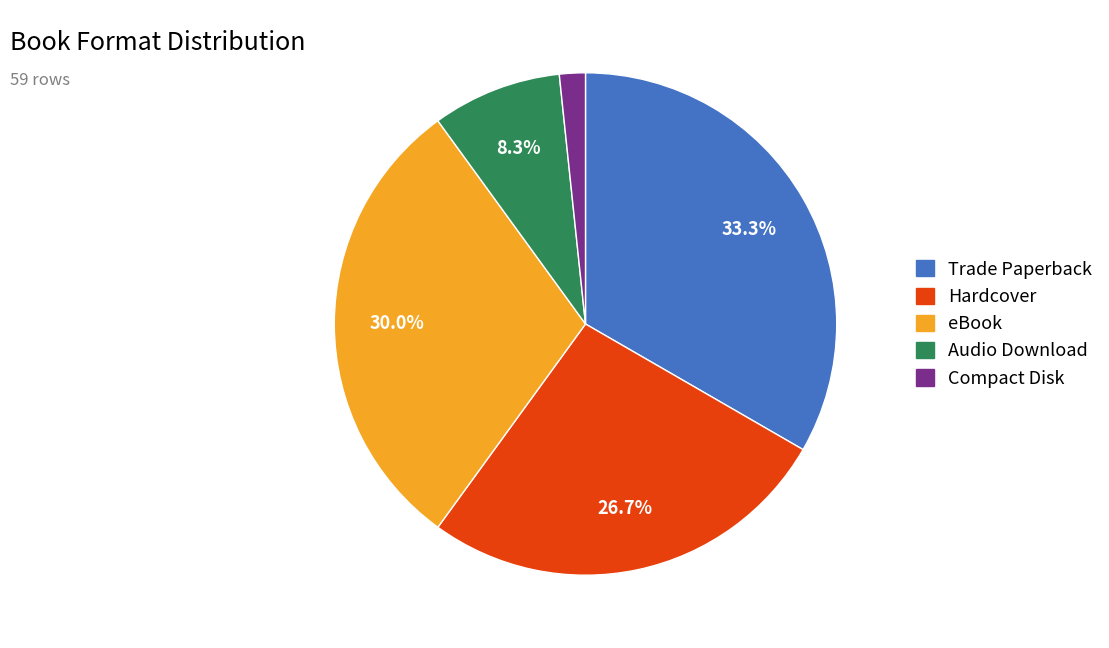

True or false: Hardcover accounts for 15% of the total.

False